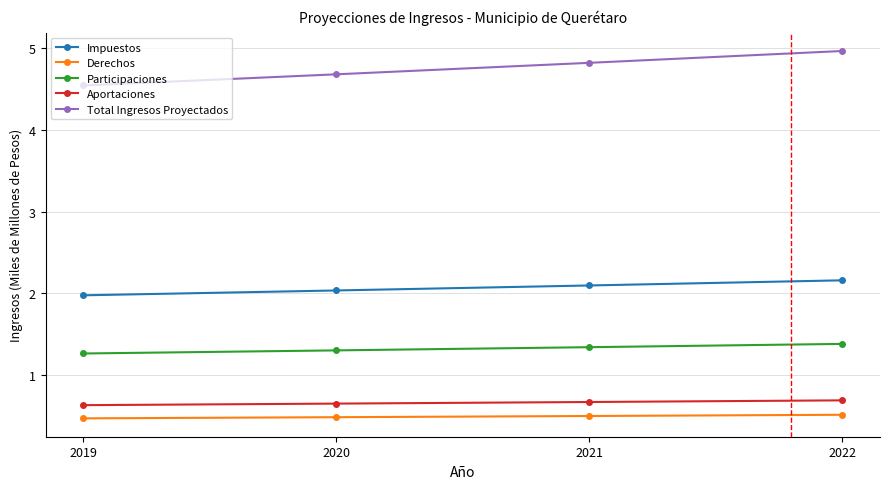

True or false: Impuestos has more than 0 interior local peaks.

False